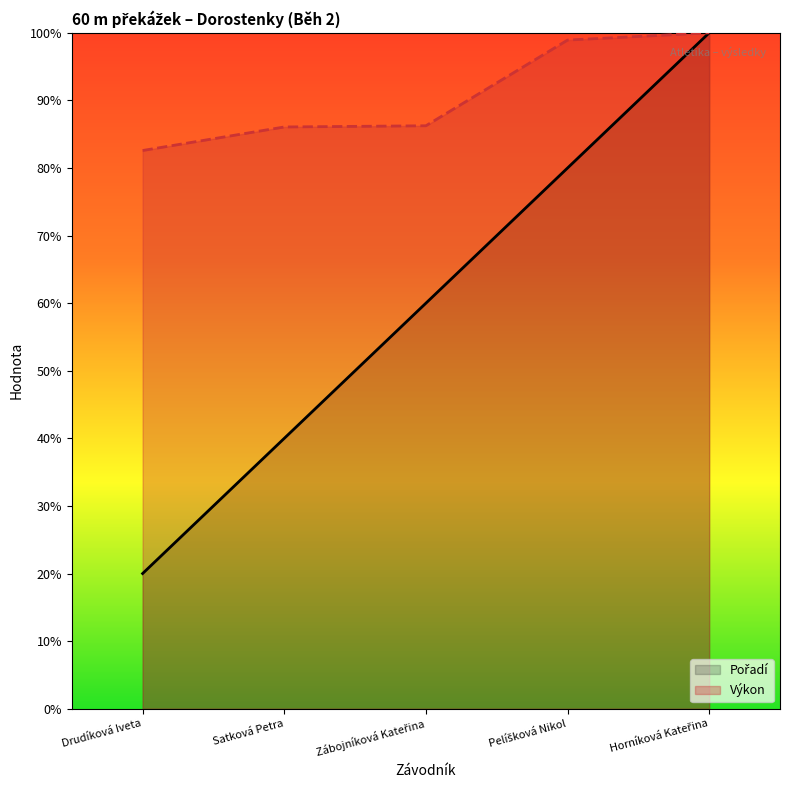

What is the label of the 2nd point from the left?

Satková Petra